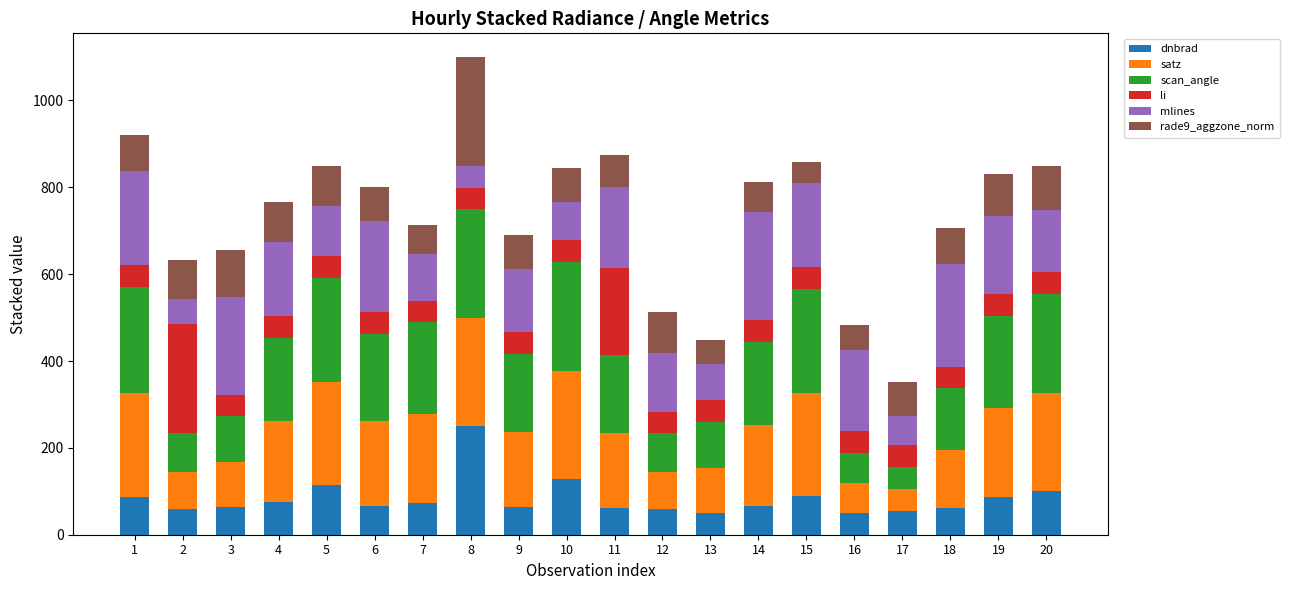

What is the total value across all series at 4?

767.2